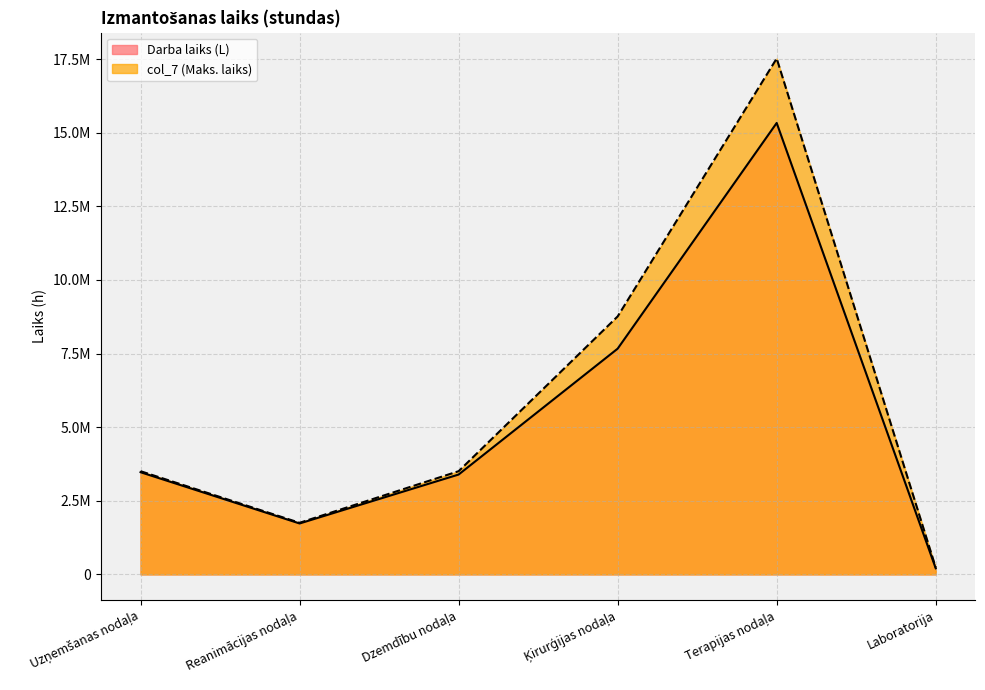

True or false: col_7 and Darba laiks (L) intersect in this chart.

False